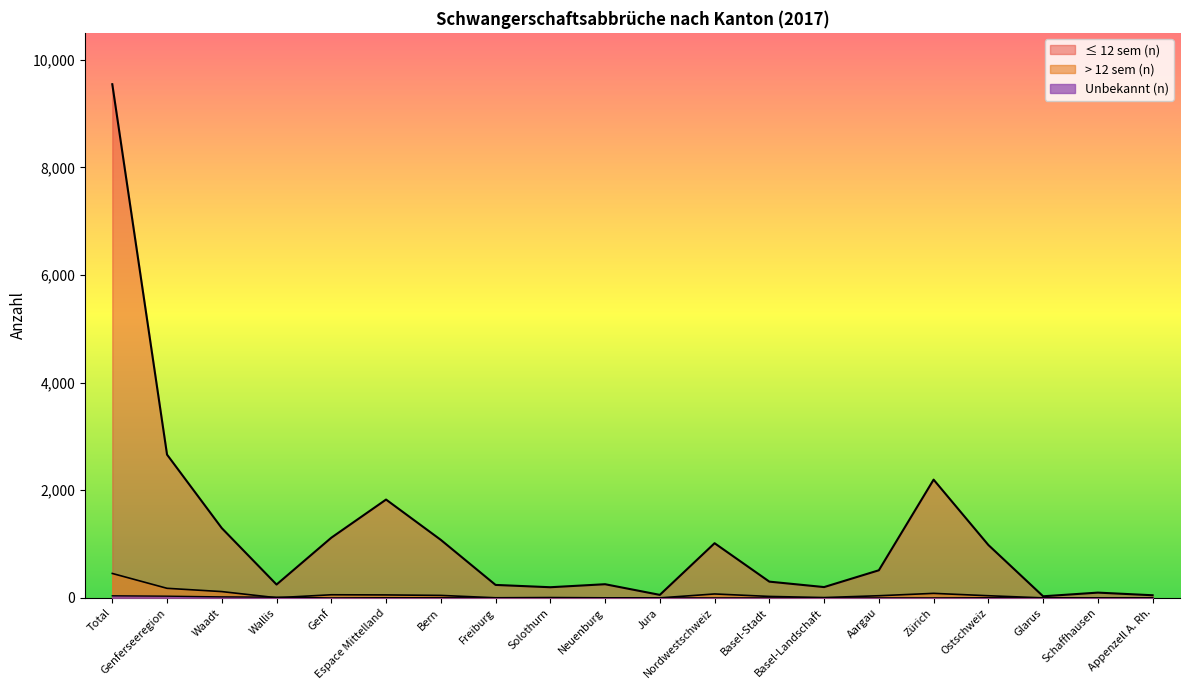

What is the maximum value for > 12 sem (n)?

454